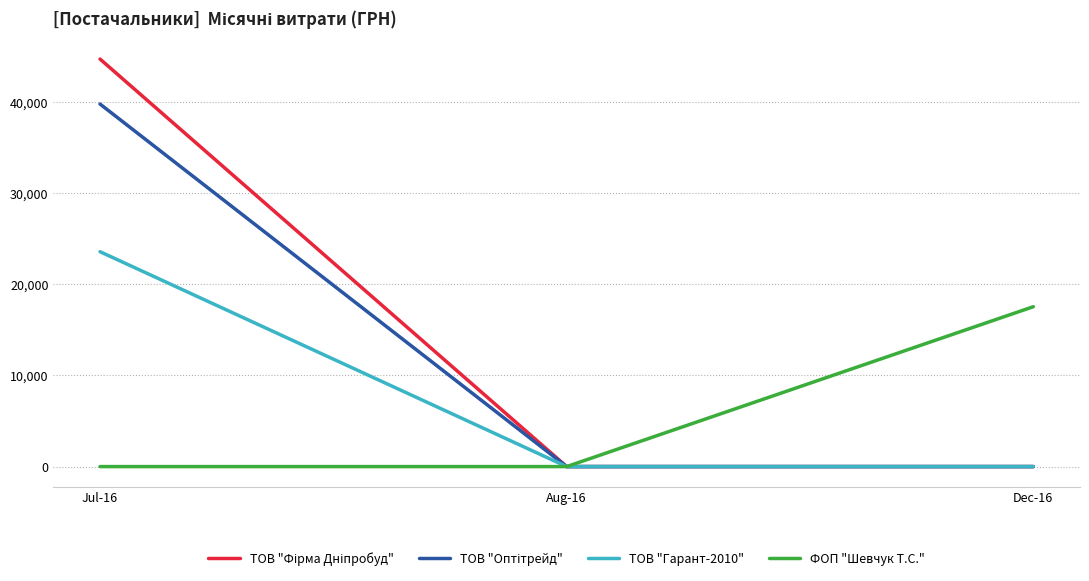

The value of ФОП "Шевчук Т.С." at Aug-16 is 0.0. True or false?

True